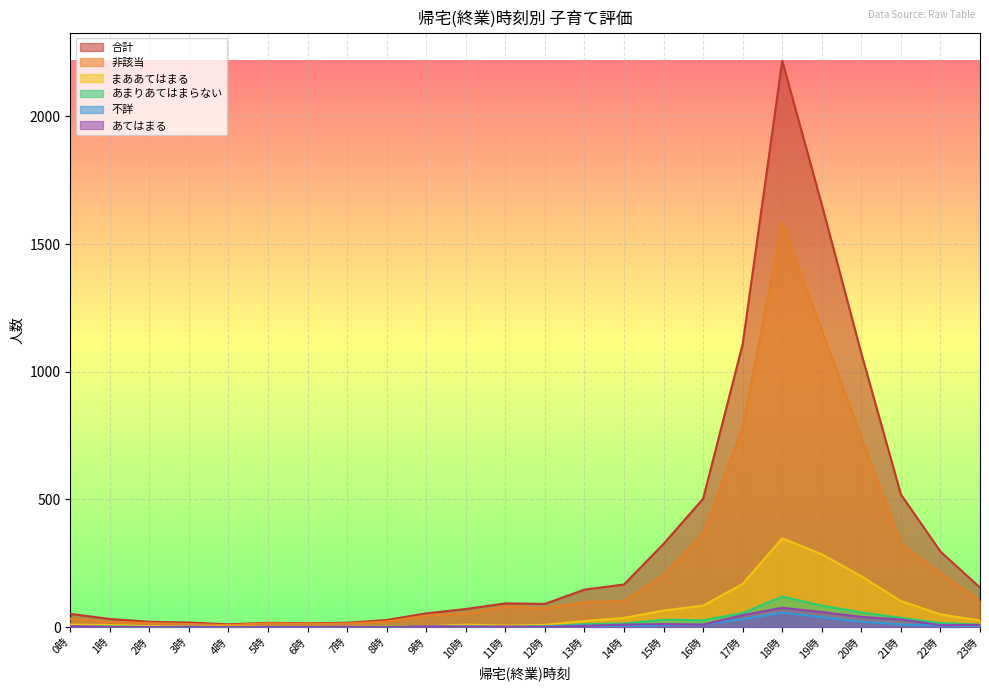

Rank the series by their maximum value, from highest to lowest.

合計, 非該当, まああてはまる, あまりあてはまらない, あてはまる, 不詳